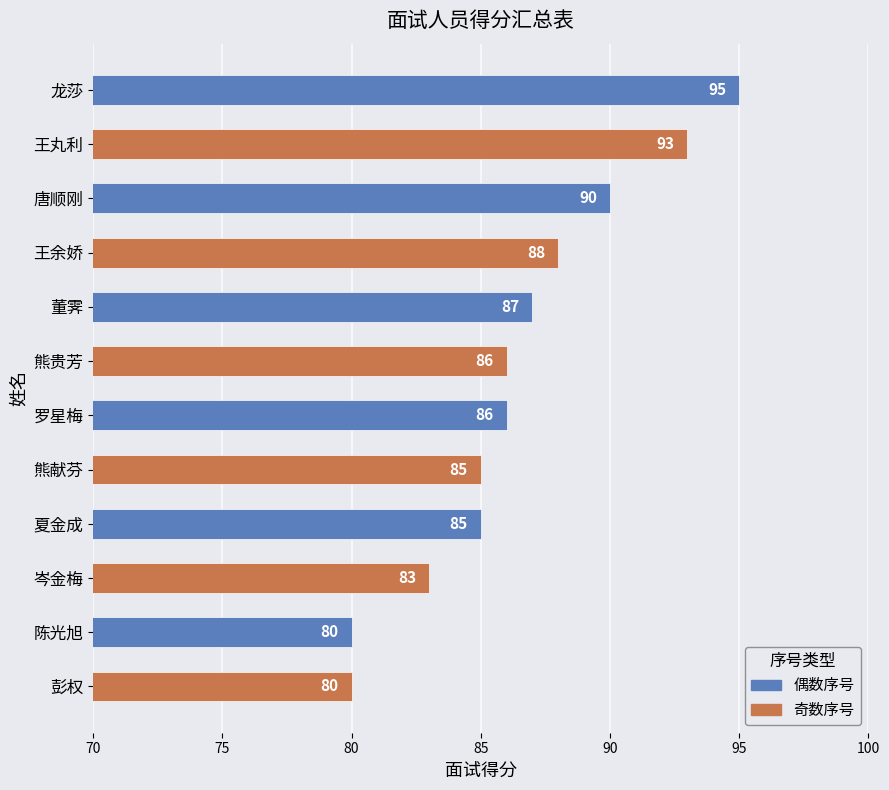

At which label is the value closest to 87?

董霁